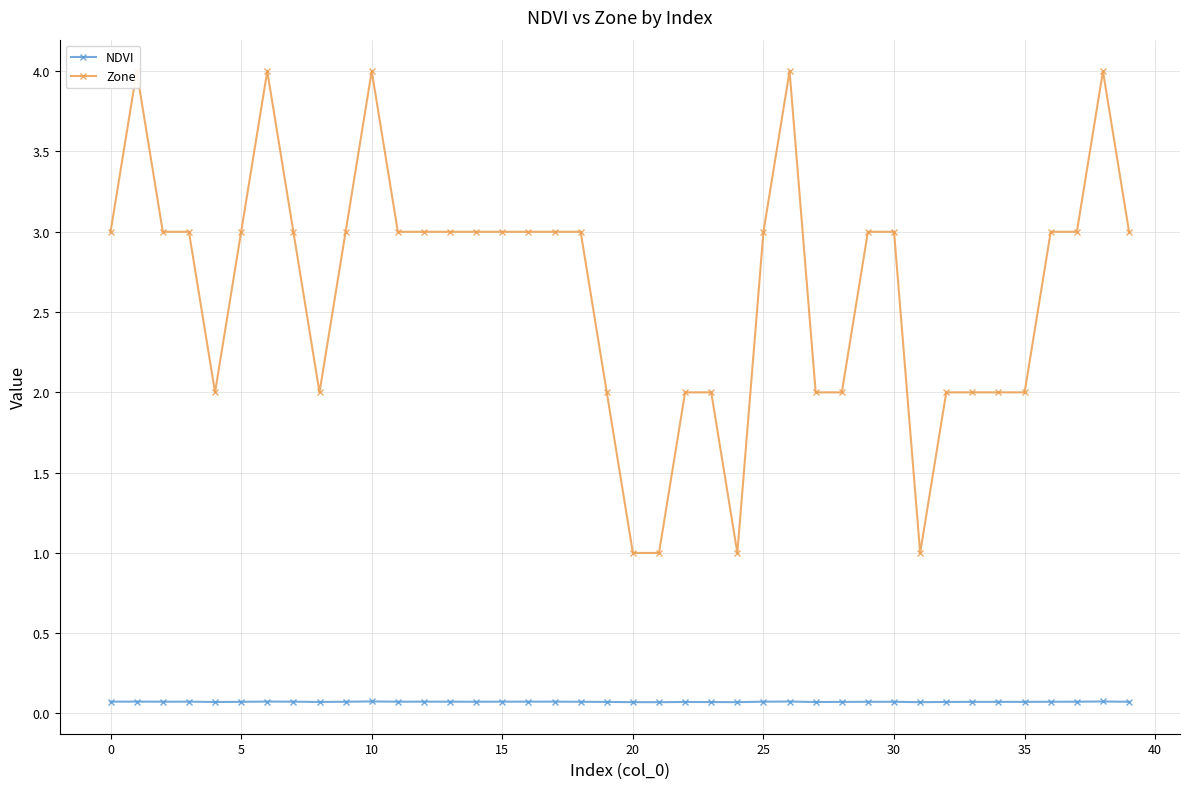

True or false: Zone and NDVI cross at least once.

False